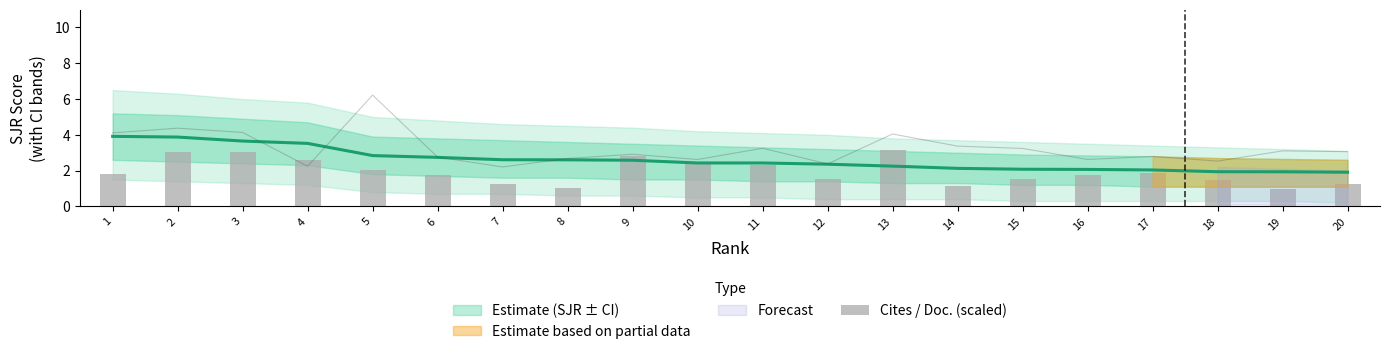

How many data points are less than 1?

1